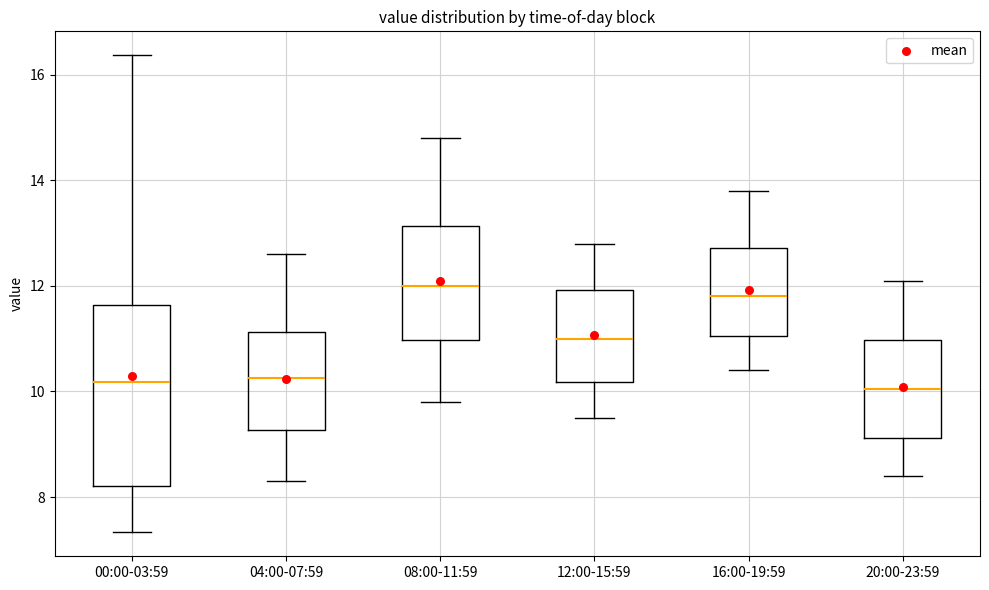

Where does the lower whisker of the box for 20:00-23:59 end on the y-axis? The values are not printed on the chart, so give them approximately, as read against the axis.

8.4